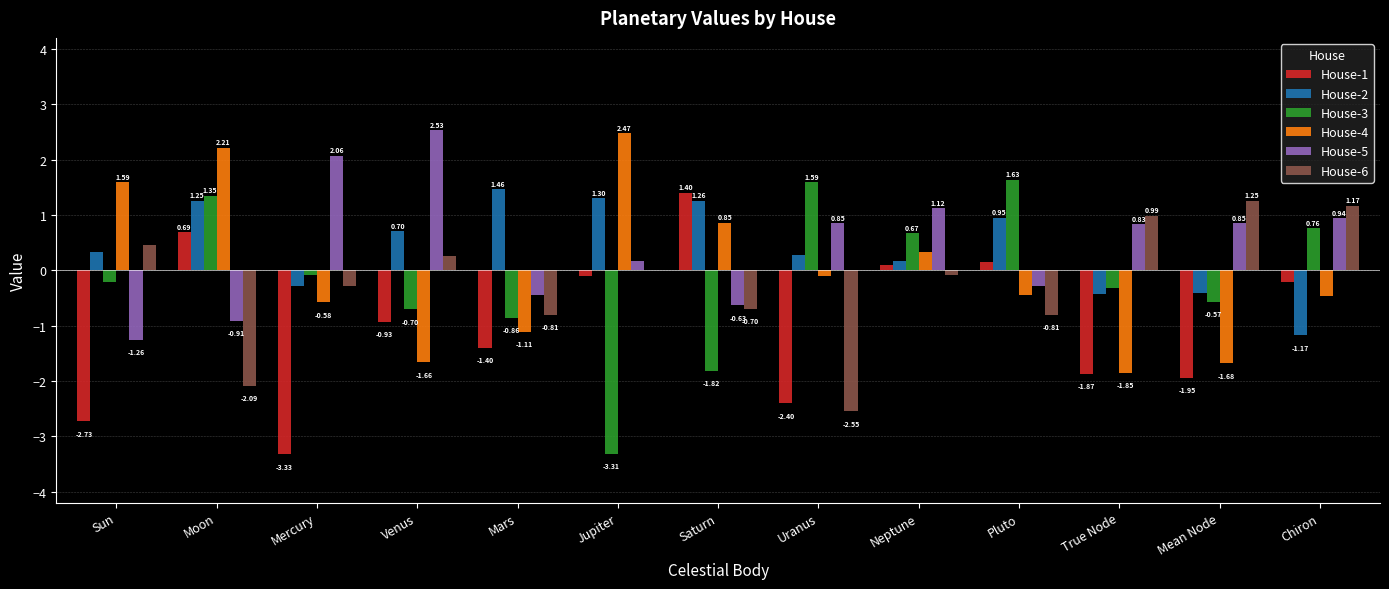

What is the maximum value for House-1?

1.4